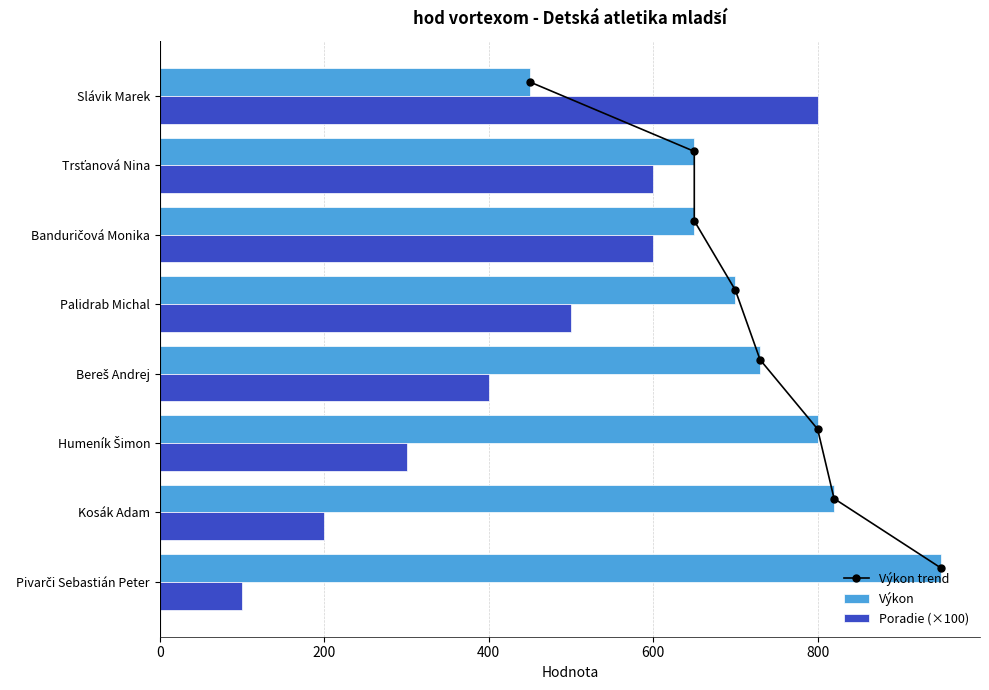

What is the sum of all Výkon values?

5750